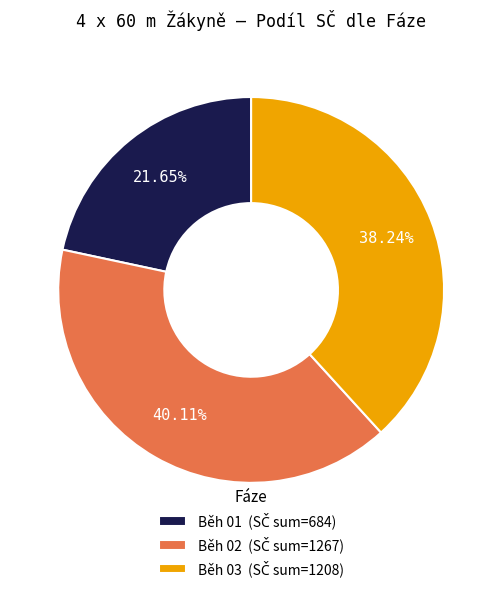

Is there any slice that represents more than half of the pie?

No